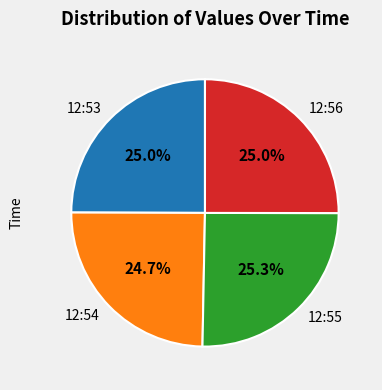

Approximately how many times larger is the value at 12:54 compared to 12:53?

1.0